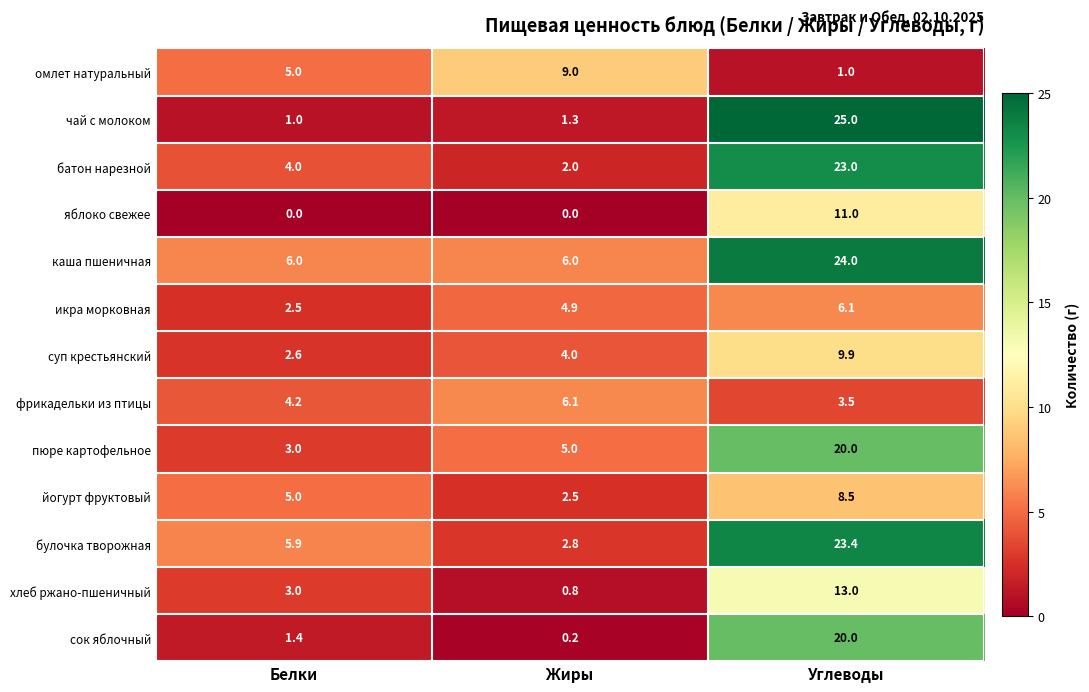

What is the maximum value for суп крестьянский?

9.9